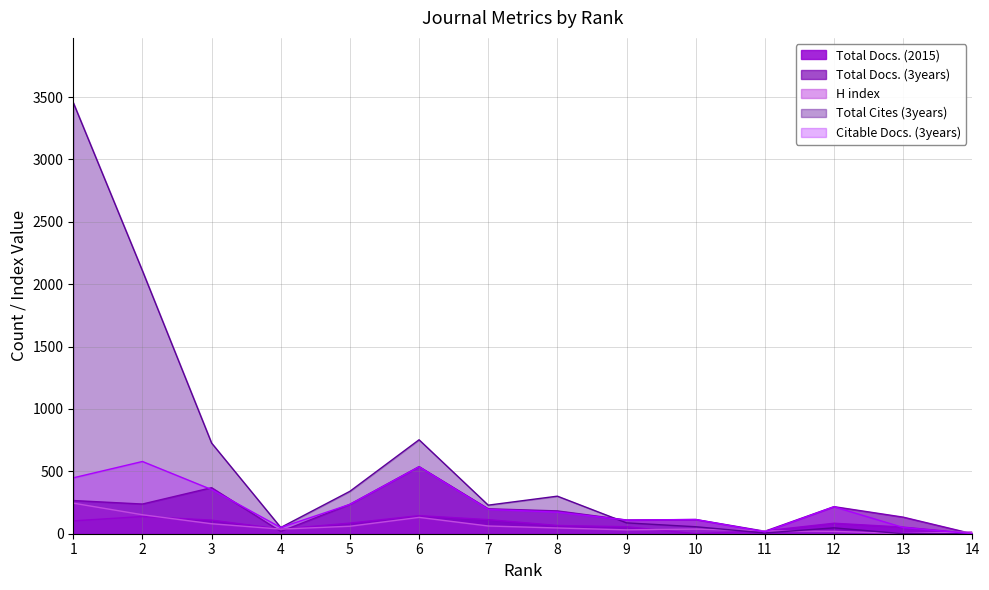

At which label does Total Docs. (3years) reach its peak?

6